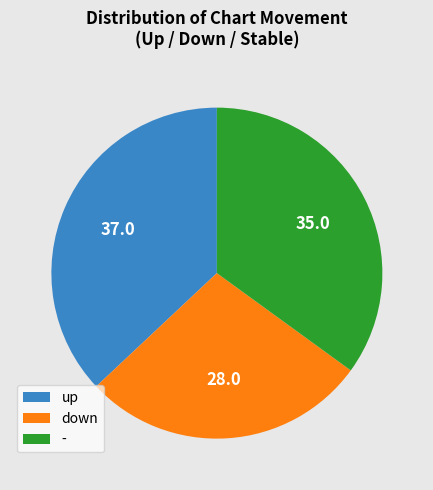

Does any single category account for the majority?

No